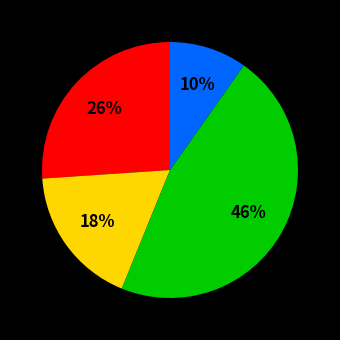

Is there a majority slice in this chart?

No